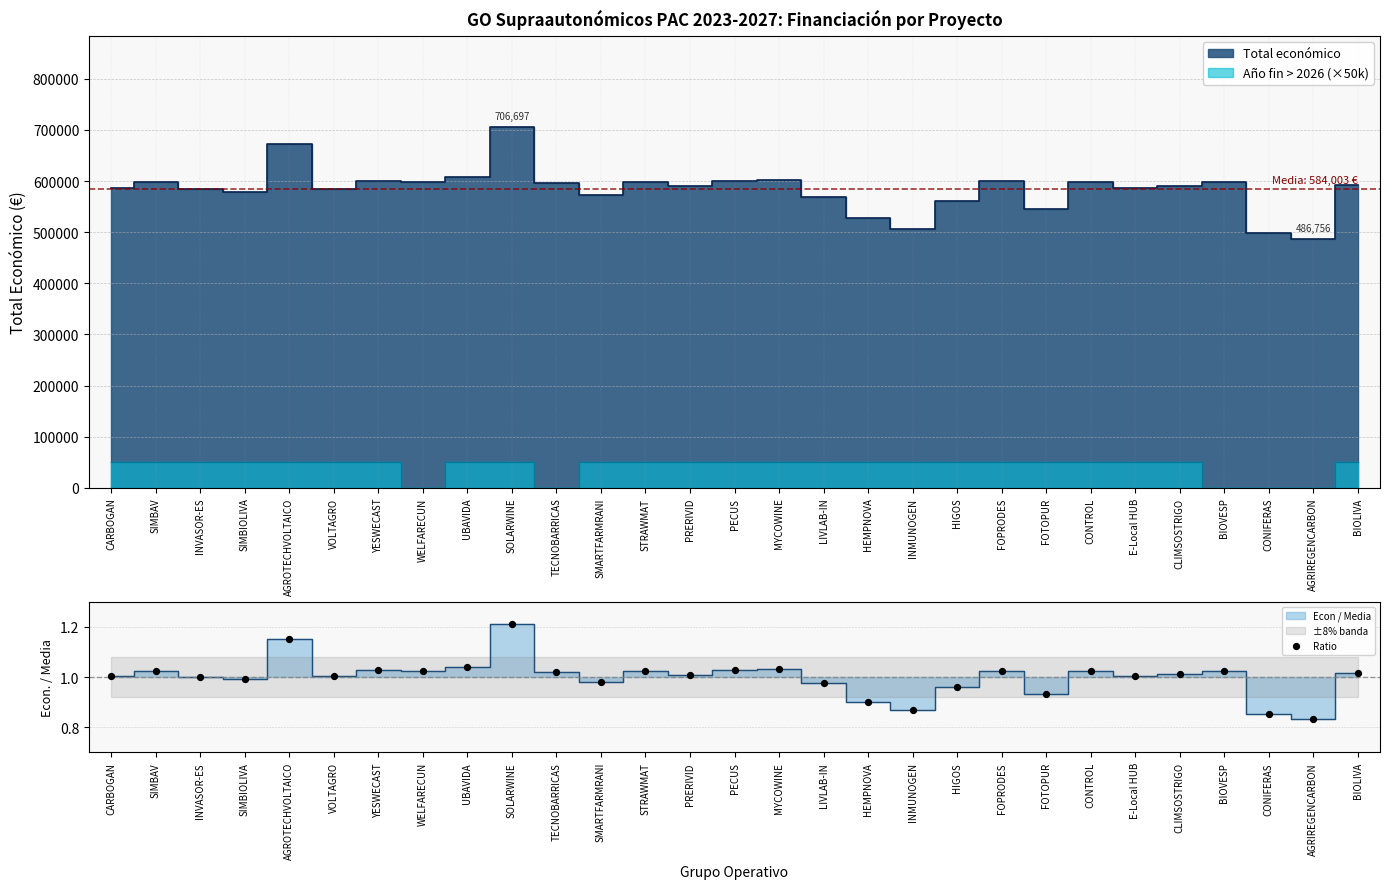

Which has a higher value, TECNOBARRICAS or STRAWMAT?

STRAWMAT